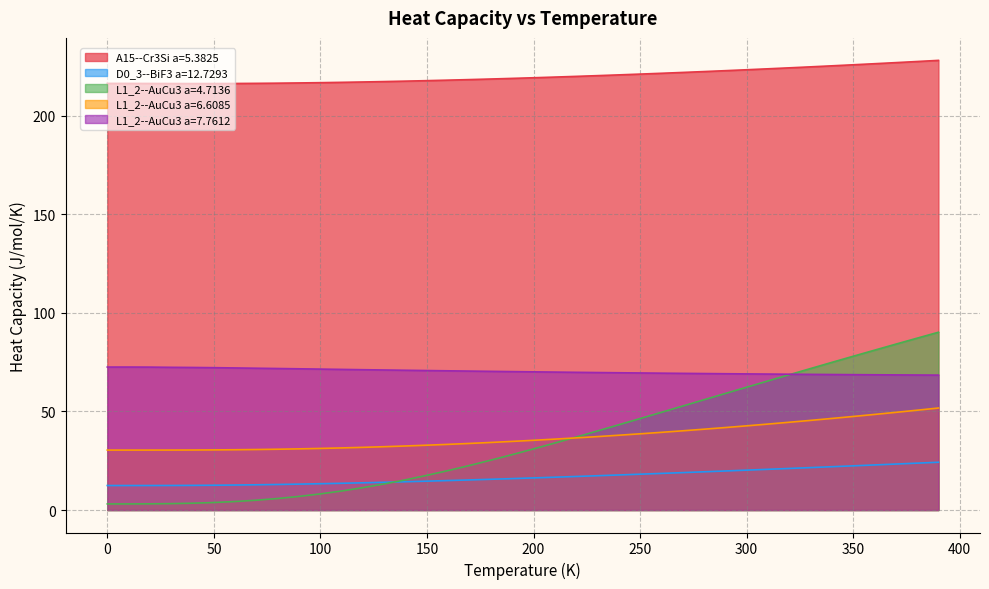

What is the spread (max minus min) of values at 290.0?

203.0